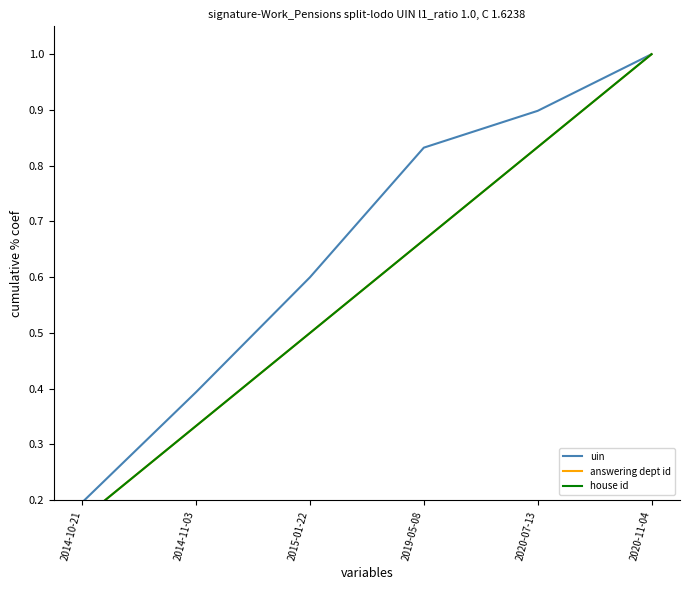

True or false: uin has more than 2 points higher than both neighbors.

False